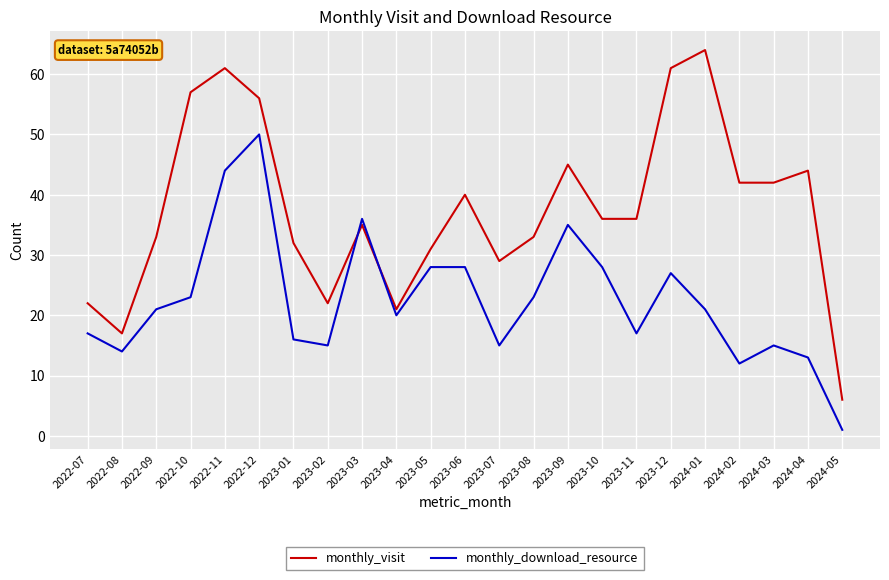

How many lines are shown in the chart?

2